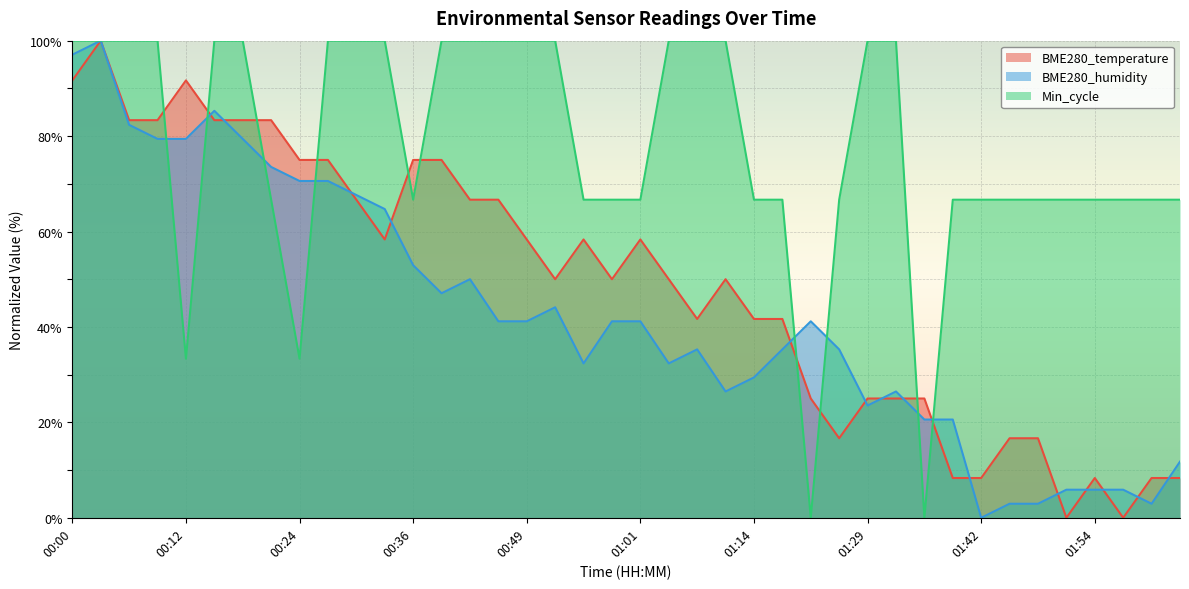

Rank the series at 02:03 from highest to lowest value.

Min_cycle, BME280_humidity, BME280_temperature